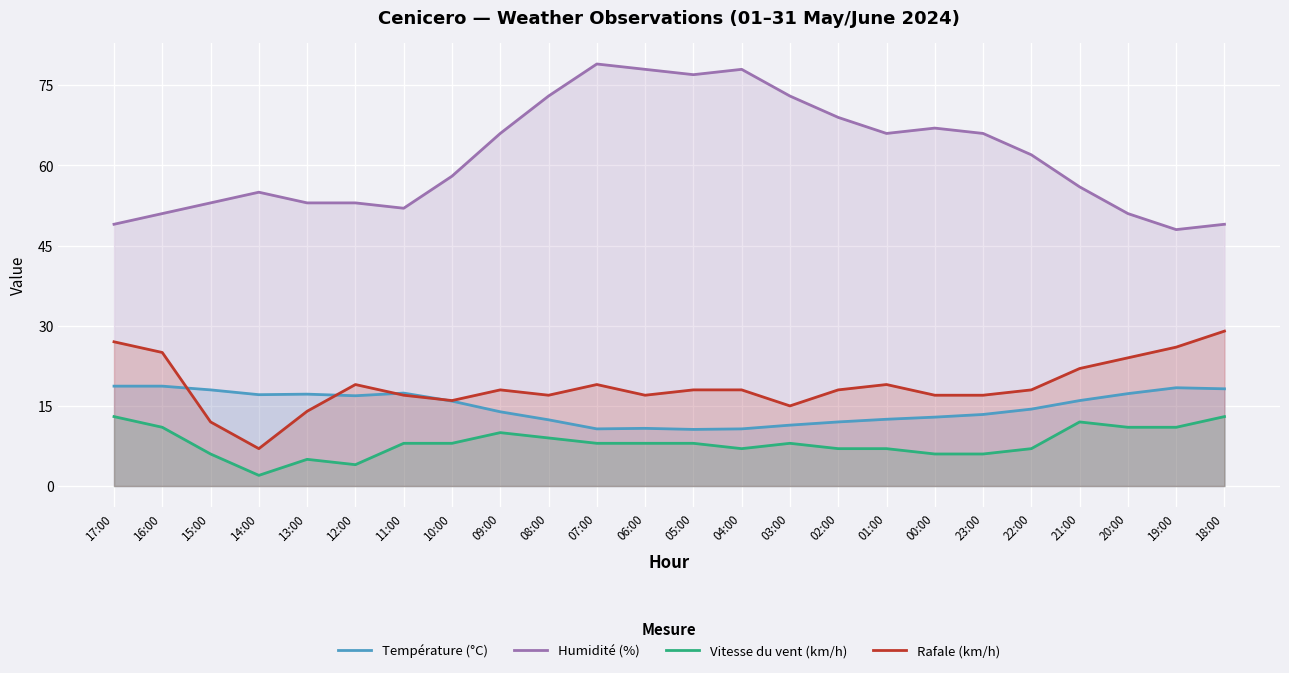

True or false: Vitesse du vent (km/h) has a value of 8.0 at 06:00.

True